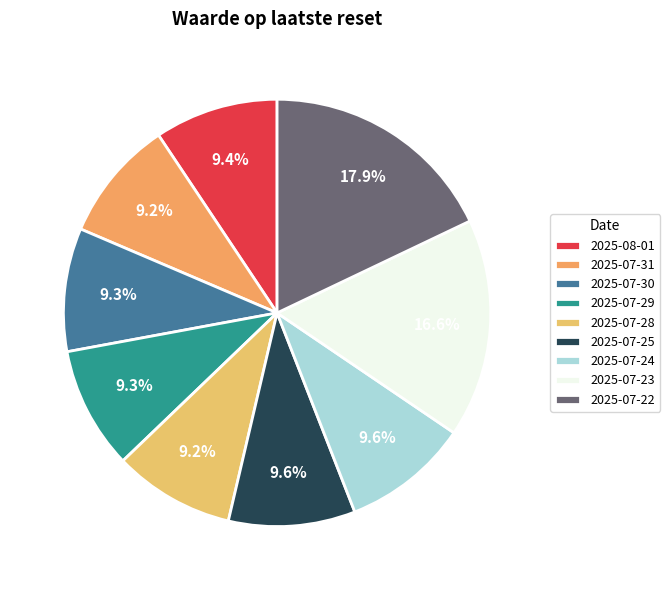

Does 2025-07-22 represent more than half of the total?

No